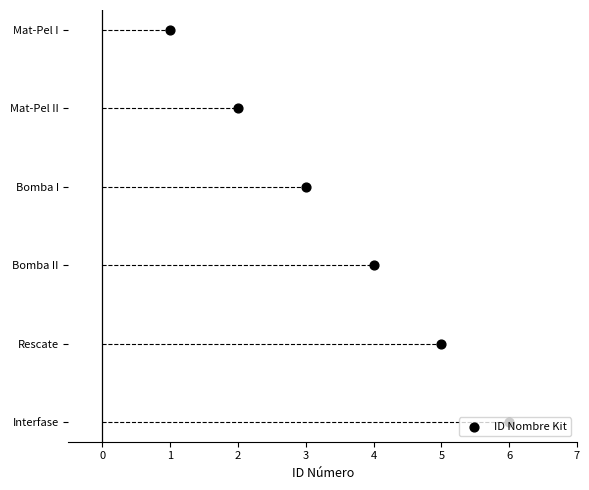

Between 1 and 6, which is larger?

6